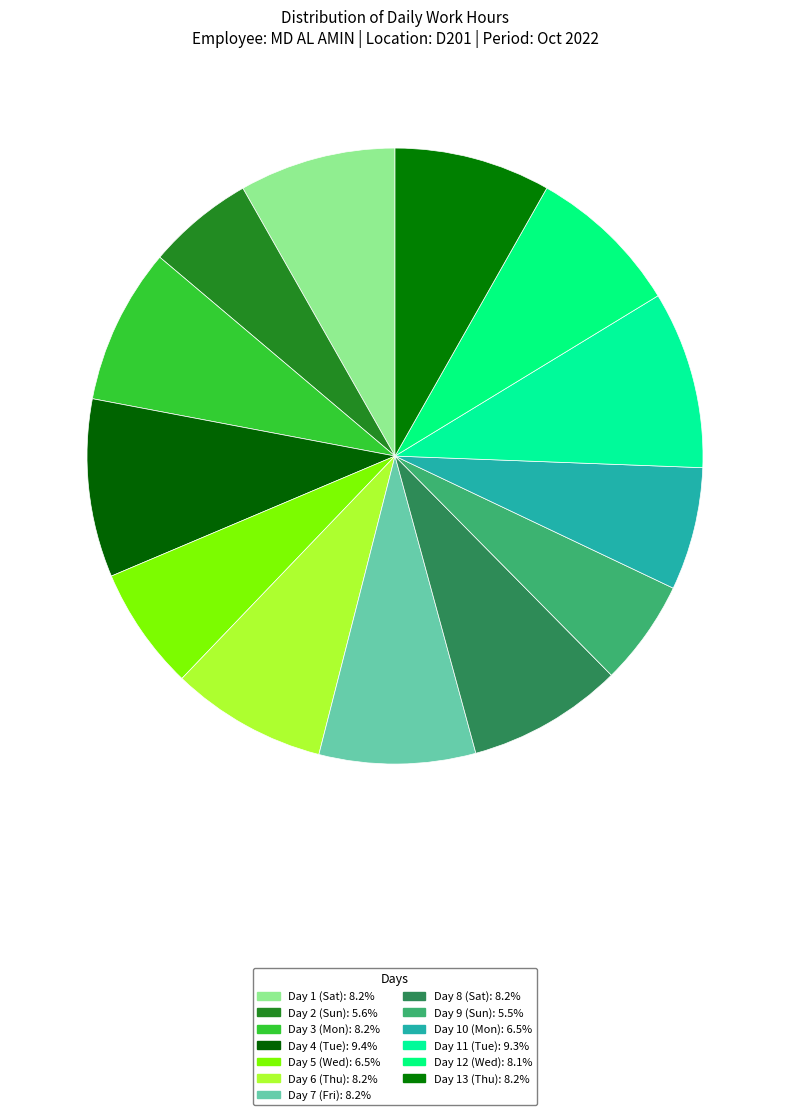

How many segments does this pie chart have?

13